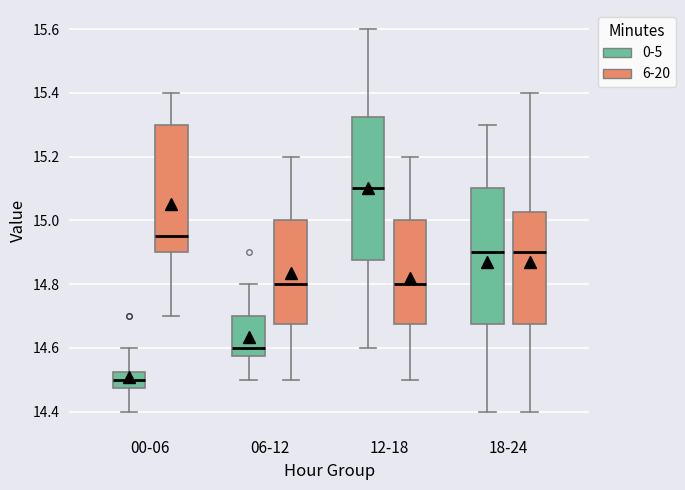

Reading left to right, read every box against the y-axis: the position of its median line, the range the box covers, and the ends of its whiskers. The values are not printed on the chart, so give them approximately, as read against the axis.

00-06 (0-5): median 14.50, box 14.48 to 14.52, whiskers 14.40 to 14.60
00-06 (6-20): median 14.96, box 14.90 to 15.30, whiskers 14.70 to 15.40
06-12 (0-5): median 14.60, box 14.58 to 14.70, whiskers 14.50 to 14.80
06-12 (6-20): median 14.80, box 14.68 to 15.00, whiskers 14.50 to 15.20
12-18 (0-5): median 15.10, box 14.88 to 15.32, whiskers 14.60 to 15.60
12-18 (6-20): median 14.80, box 14.68 to 15.00, whiskers 14.50 to 15.20
18-24 (0-5): median 14.90, box 14.68 to 15.10, whiskers 14.40 to 15.30
18-24 (6-20): median 14.90, box 14.68 to 15.02, whiskers 14.40 to 15.40